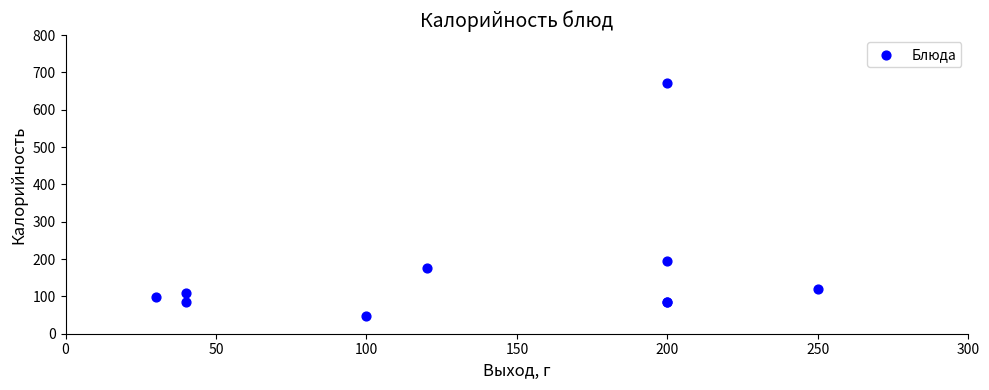

What Y value in the scatter plot is closest to 359?

194.4